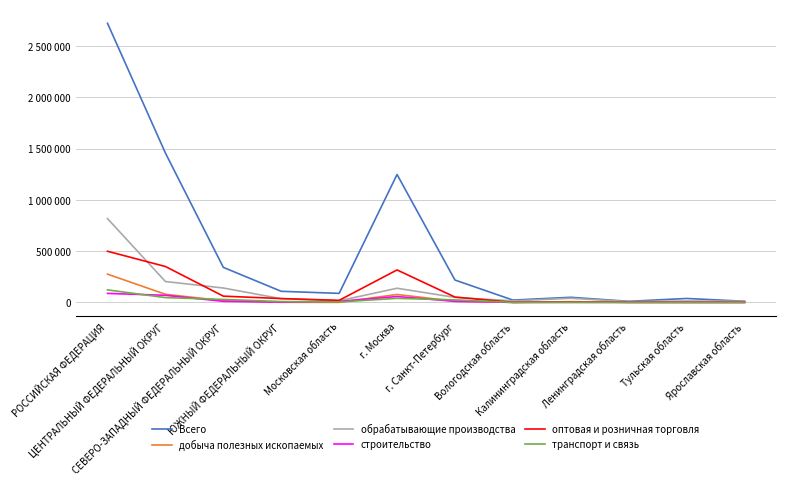

Does the chart have visible grid lines?

Yes